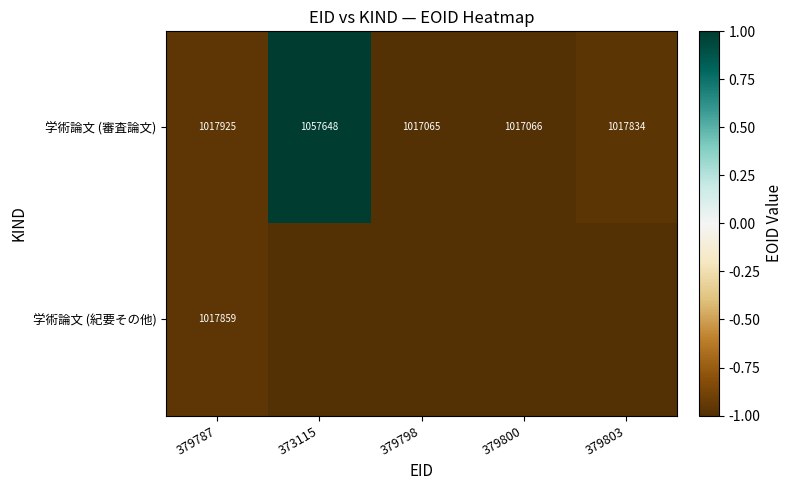

What is the difference between the 学術論文 (審査論文) values at 379787 and 379803?

91